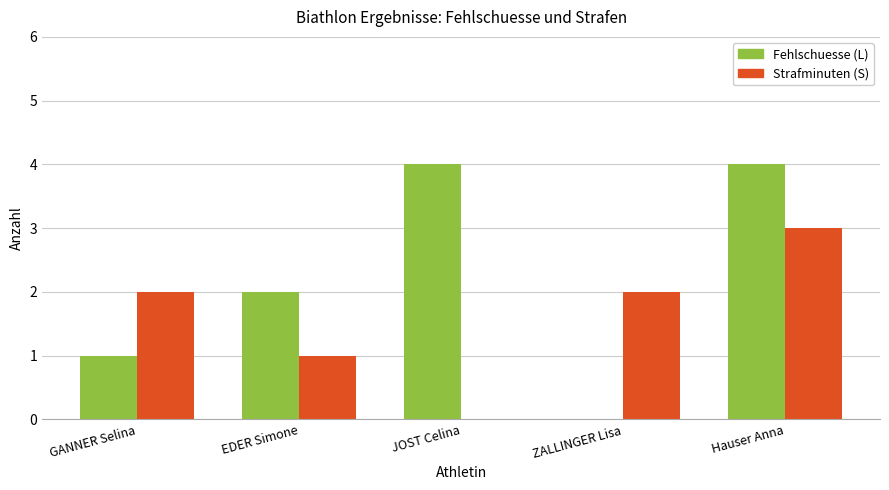

True or false: Fehlschuesse (L) has a value of 6 at JOST Celina.

False